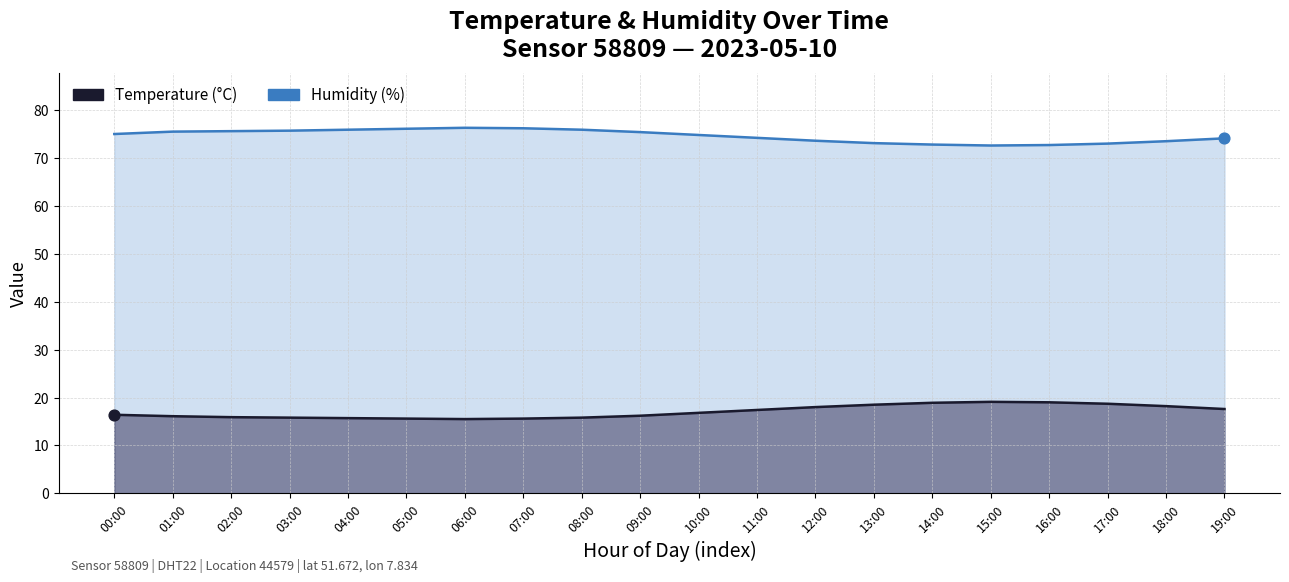

Which series reaches the maximum Y coordinate?

Humidity